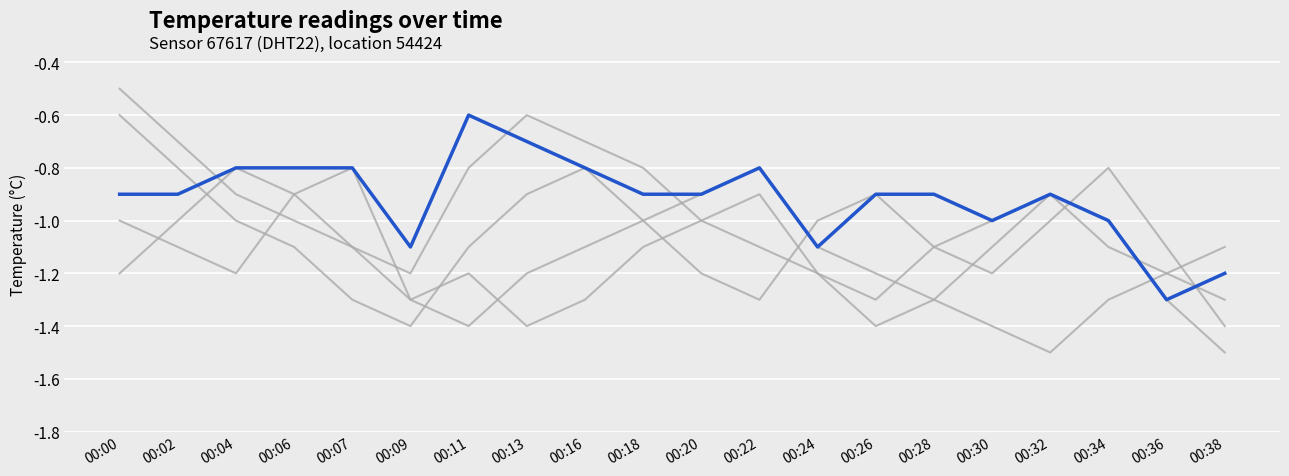

How many lines are shown in the chart?

6